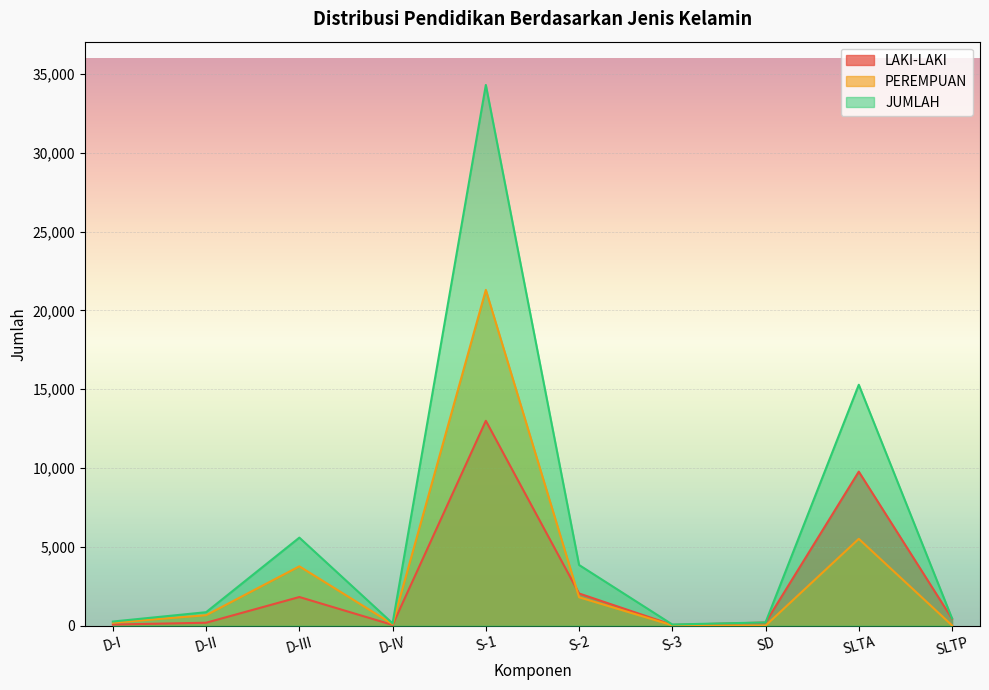

What is the minimum value for PEREMPUAN?

6